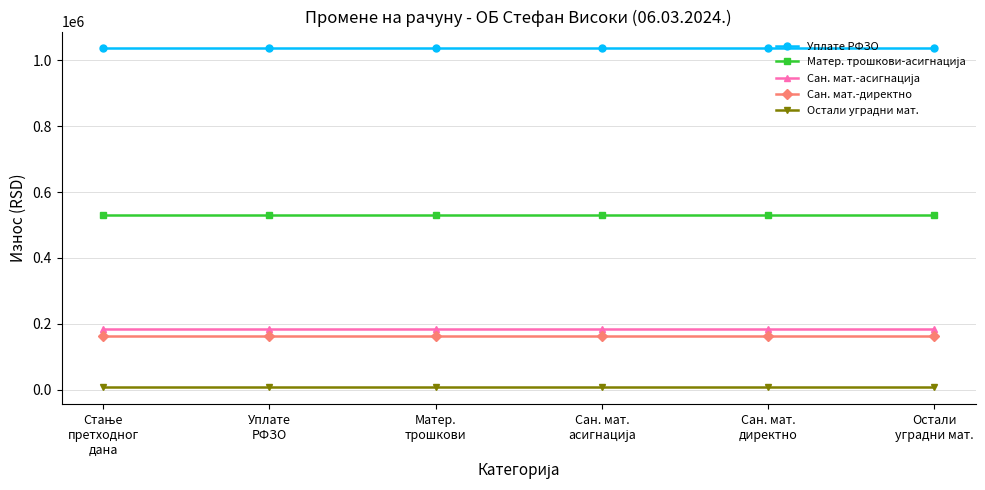

True or false: Сан. мат.-директно has more than 2 interior local peaks.

False